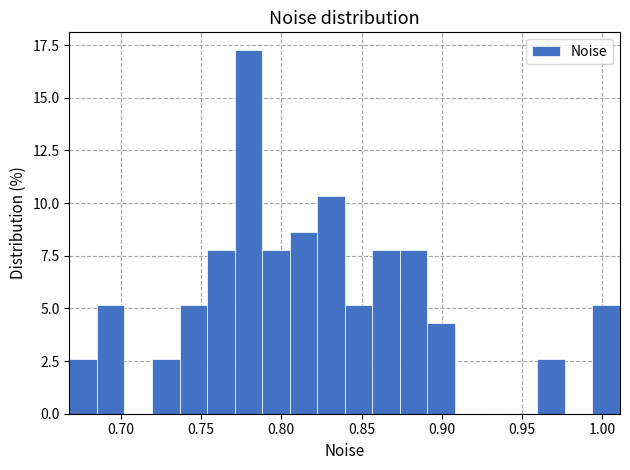

Around what value on the x-axis is the tallest bar? Give the approximate position of its centre, as read against the axis.

0.780